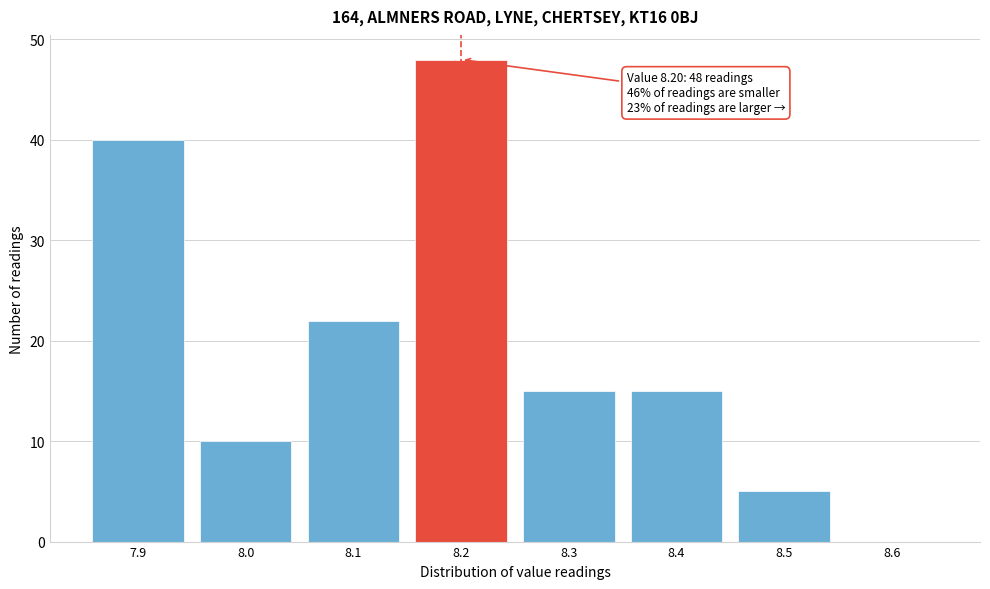

Which range on the x-axis has the tallest bar?

8.15 to 8.25